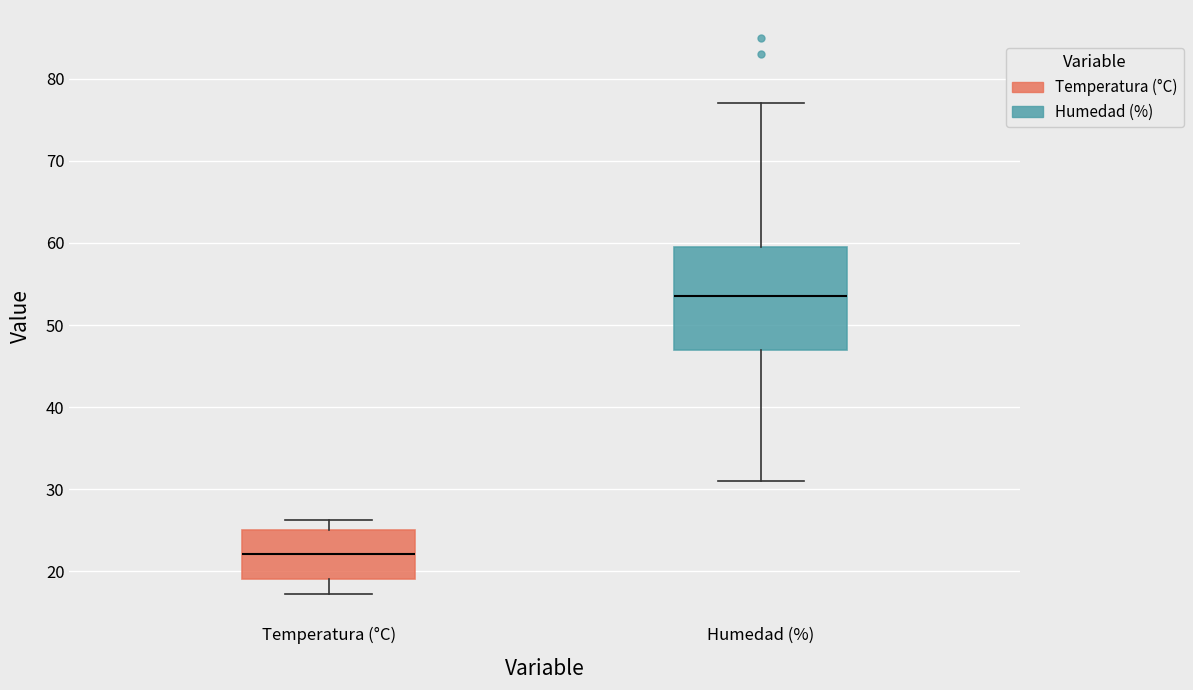

Comparing the boxes themselves (not the whiskers), which one is the tallest?

Humedad (%)